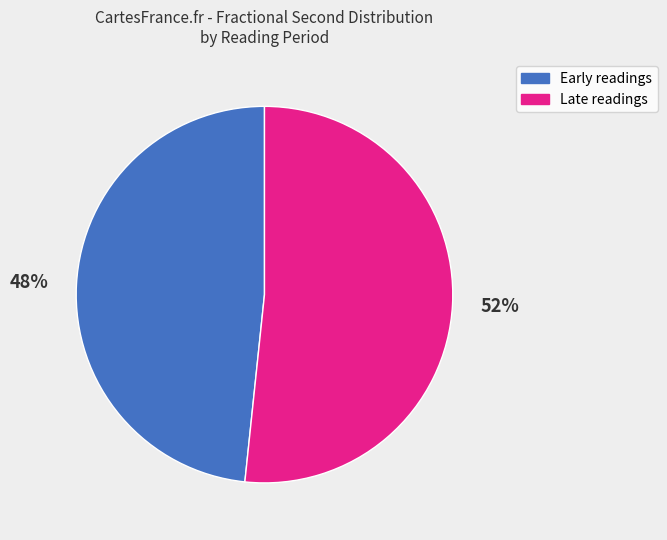

Count the number of slices in the pie.

2